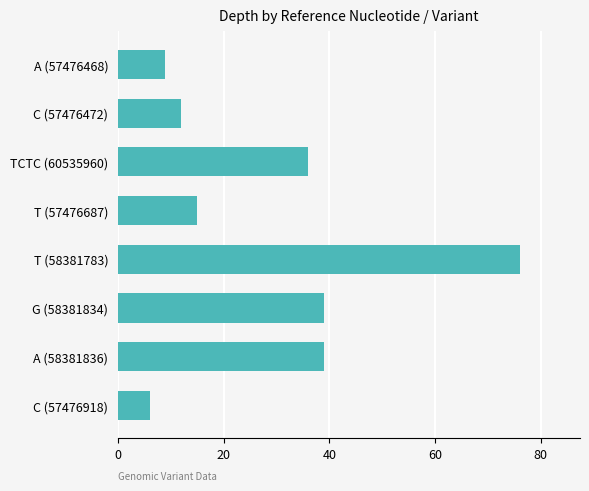

What is the sum of all values?

232